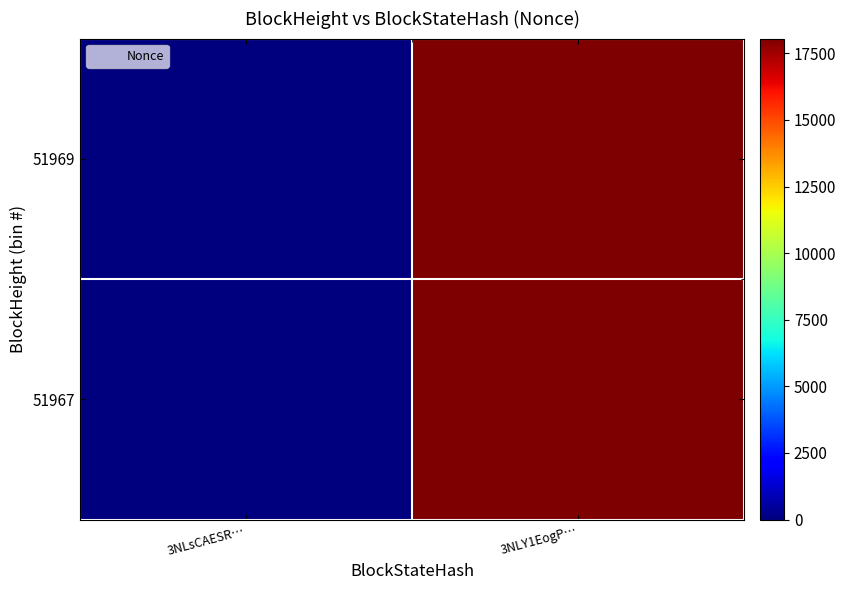

Rank the series by their maximum value, from lowest to highest.

51967, 51969